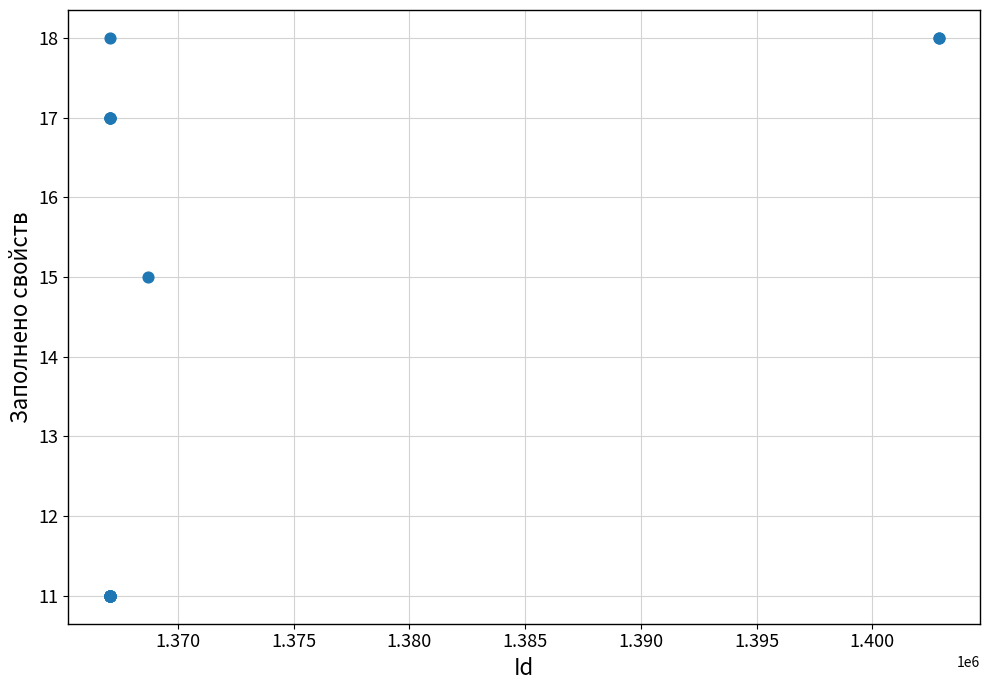

What Y value in the scatter plot is closest to 14?

15